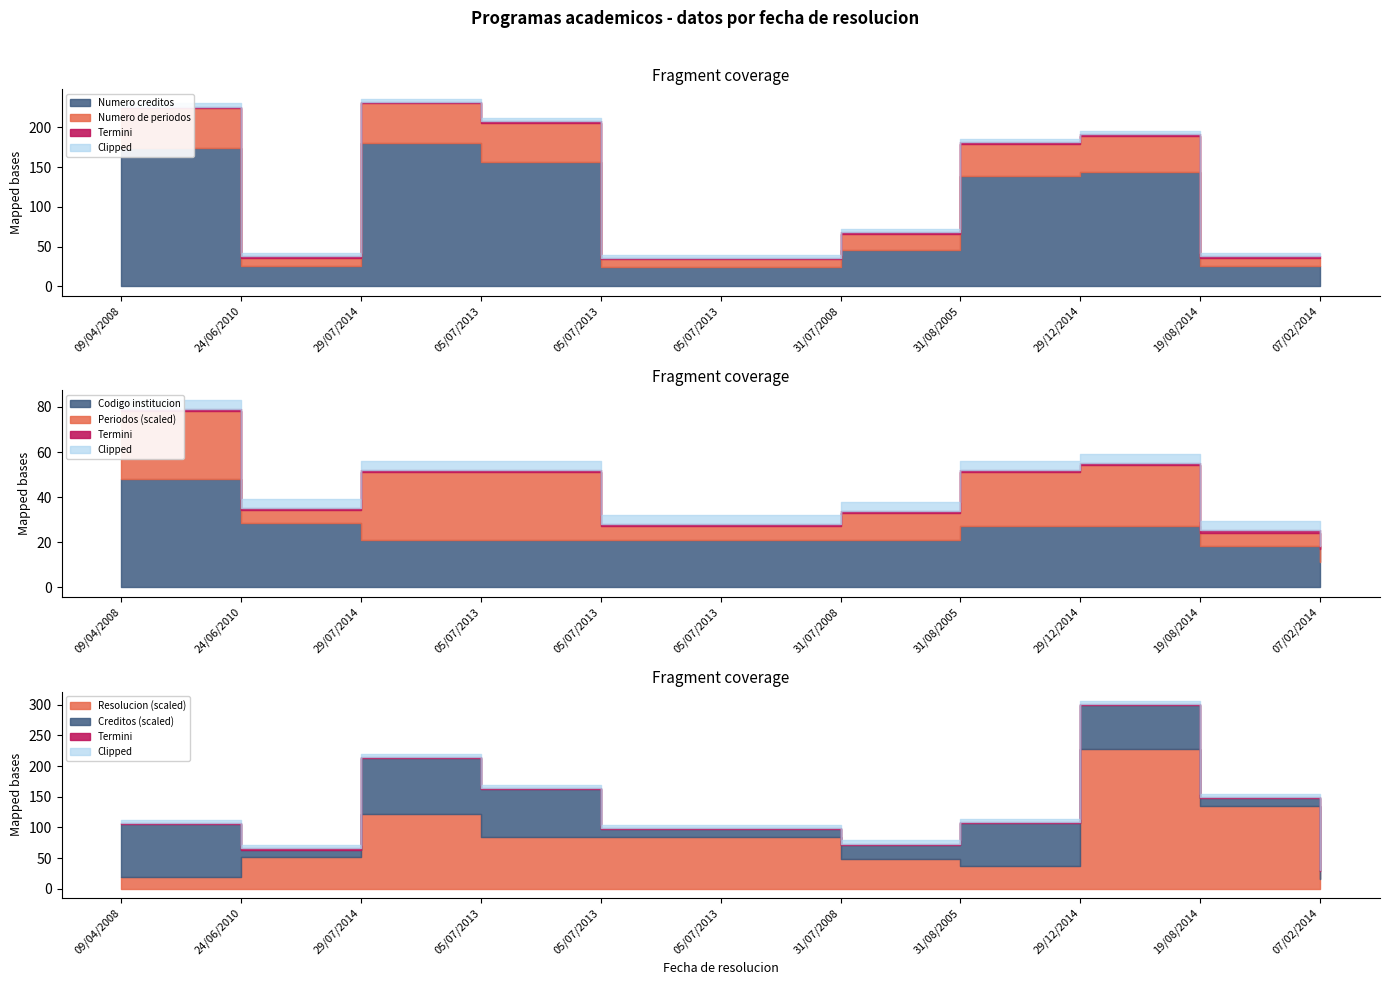

In Numero de periodos, how many points are lower than both neighbors (excluding endpoints)?

1